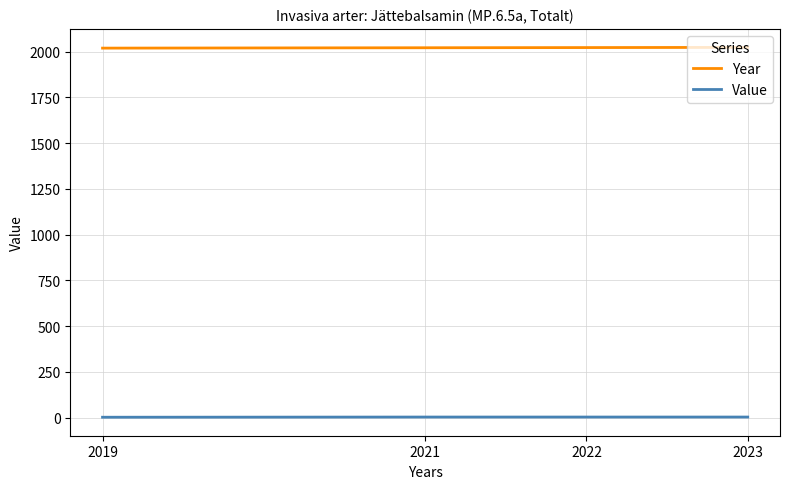

List the series in order of their peak value, highest first.

Year, Value